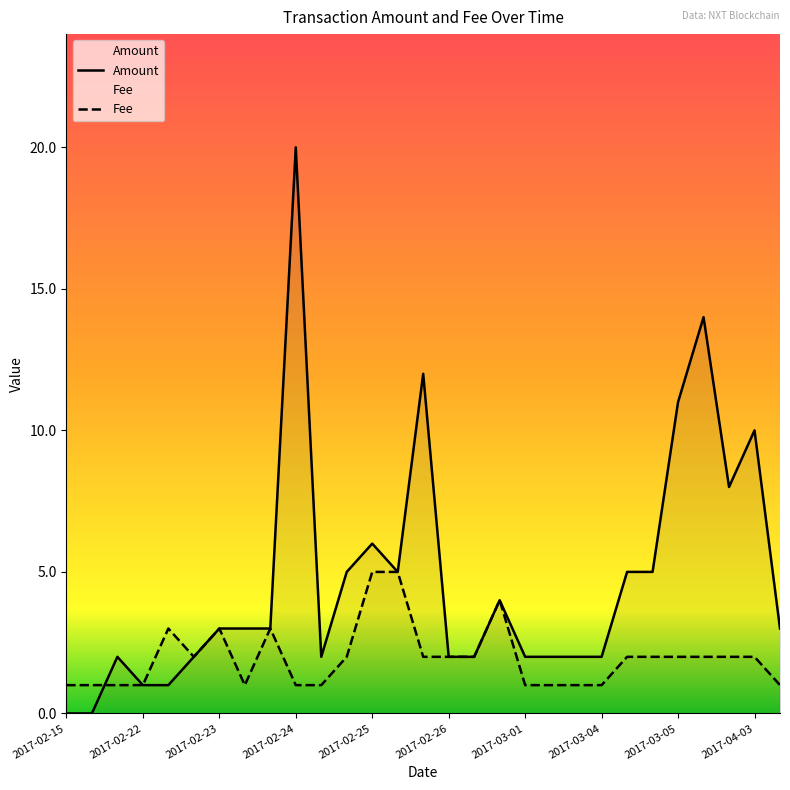

True or false: Fee has a value of 1.0 at 2017-02-15.

True